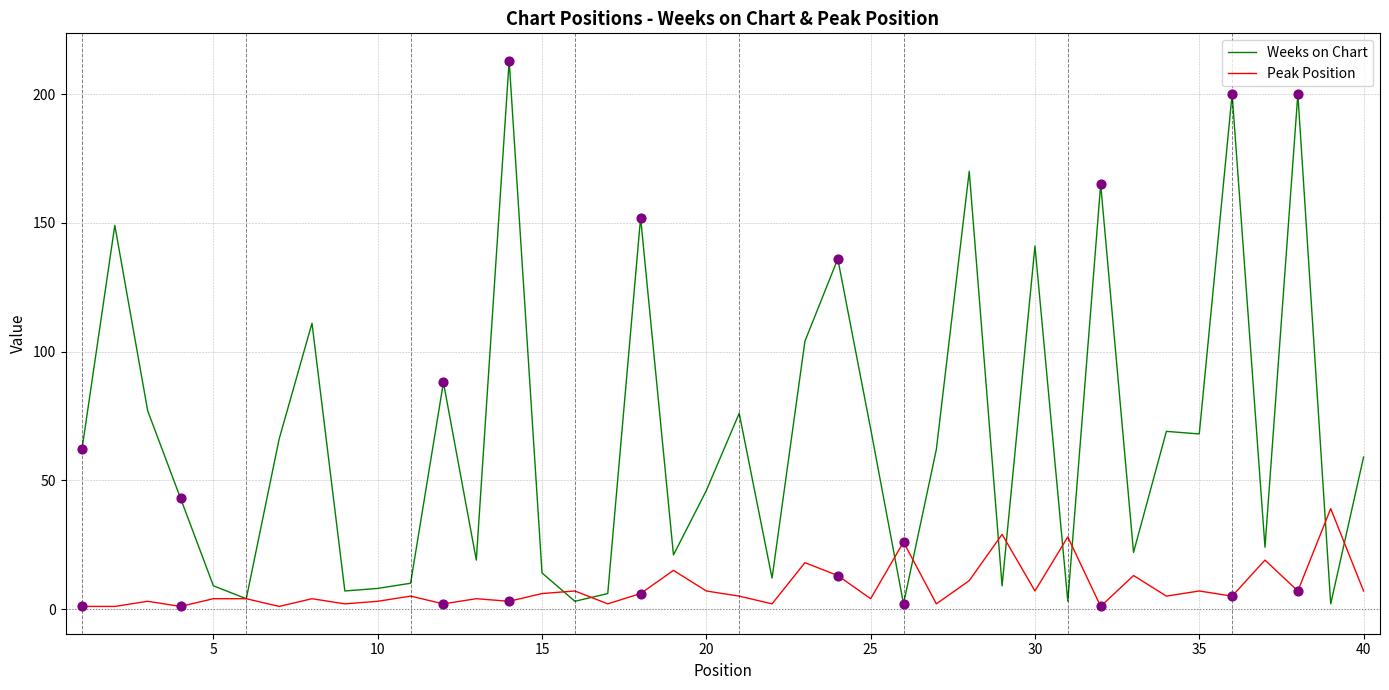

Which series has the largest total across all categories?

Weeks on Chart